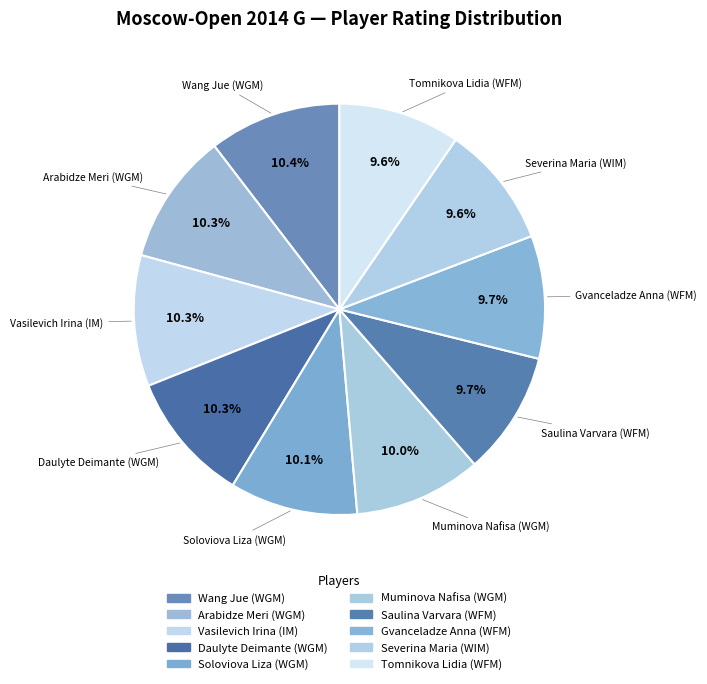

Count the number of slices in the pie.

10